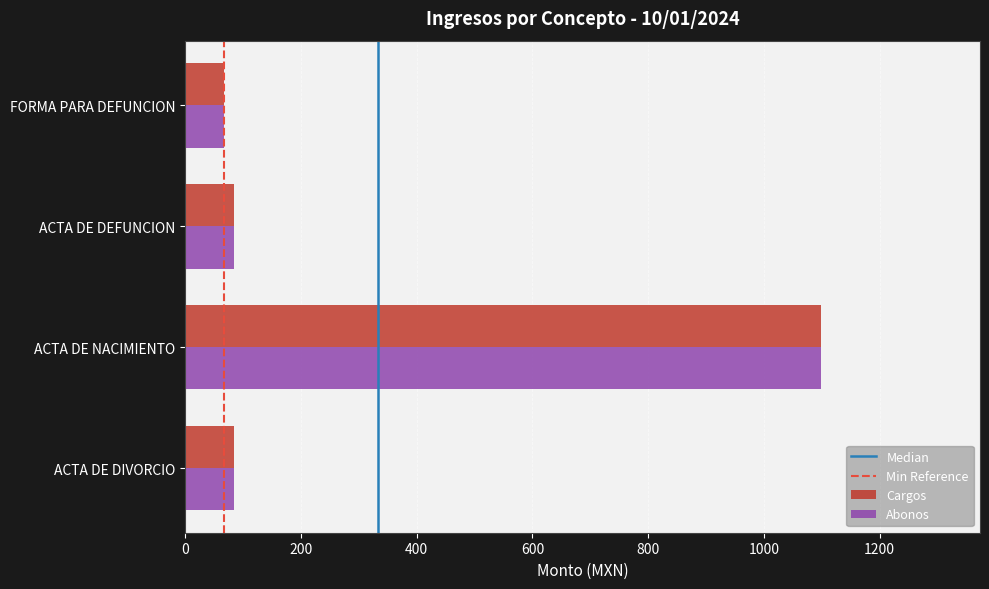

What is the total value across all series at ACTA DE NACIMIENTO?

2197.5